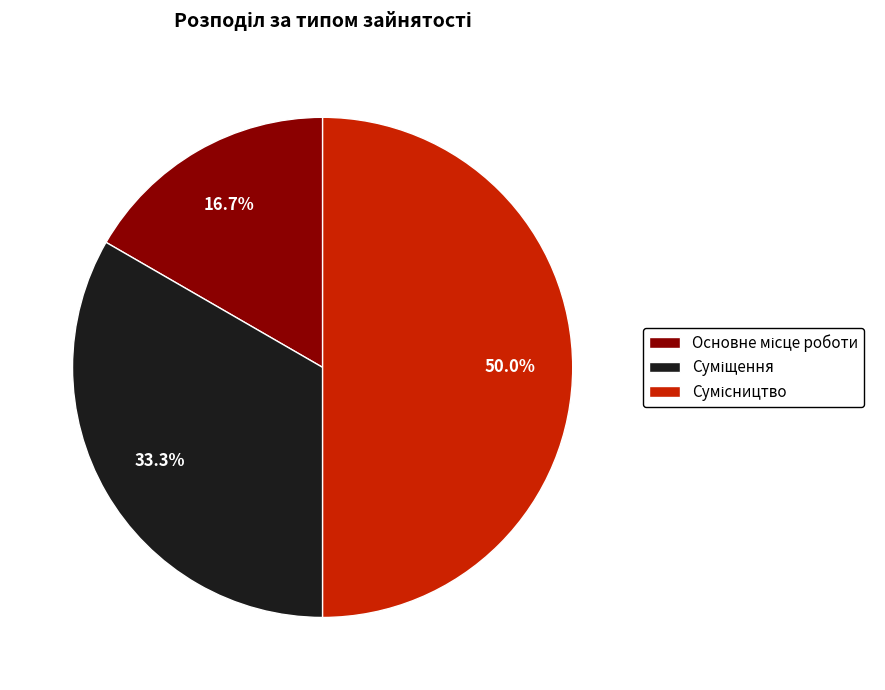

Between Суміщення and Основне місце роботи, which is larger?

Суміщення